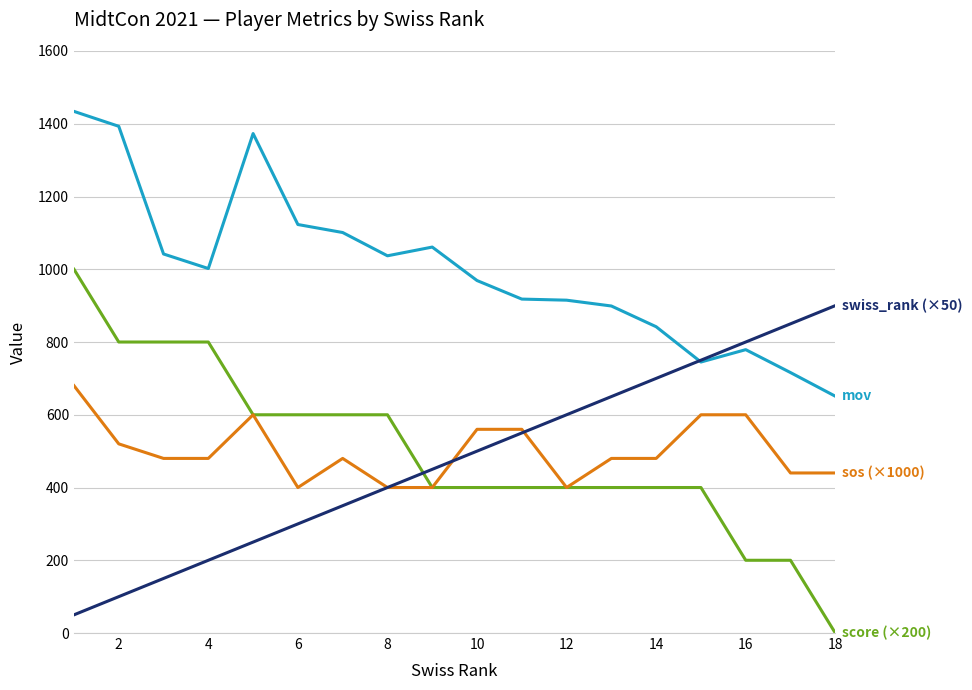

What is the greatest value displayed?

1434